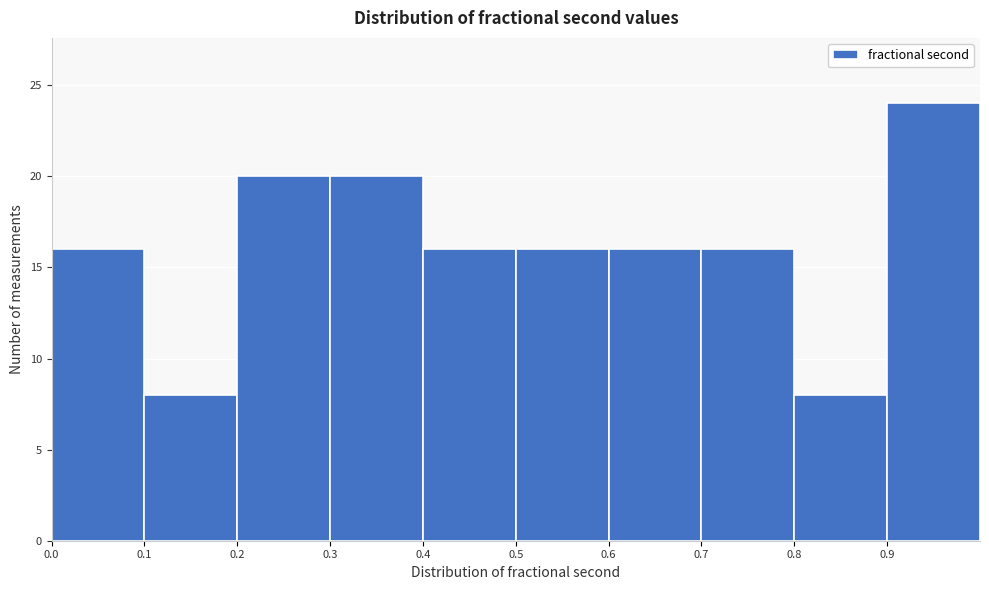

Reading left to right, list every bar in this chart as the range it spans on the x-axis followed by its height. The values are not printed on the chart, so give them approximately, as read against the axis.

0.0 to 0.1: 16
0.1 to 0.2: 8
0.2 to 0.3: 20
0.3 to 0.4: 20
0.4 to 0.5: 16
0.5 to 0.6: 16
0.6 to 0.7: 16
0.7 to 0.8: 16
0.8 to 0.9: 8
0.9 to 1.0: 24